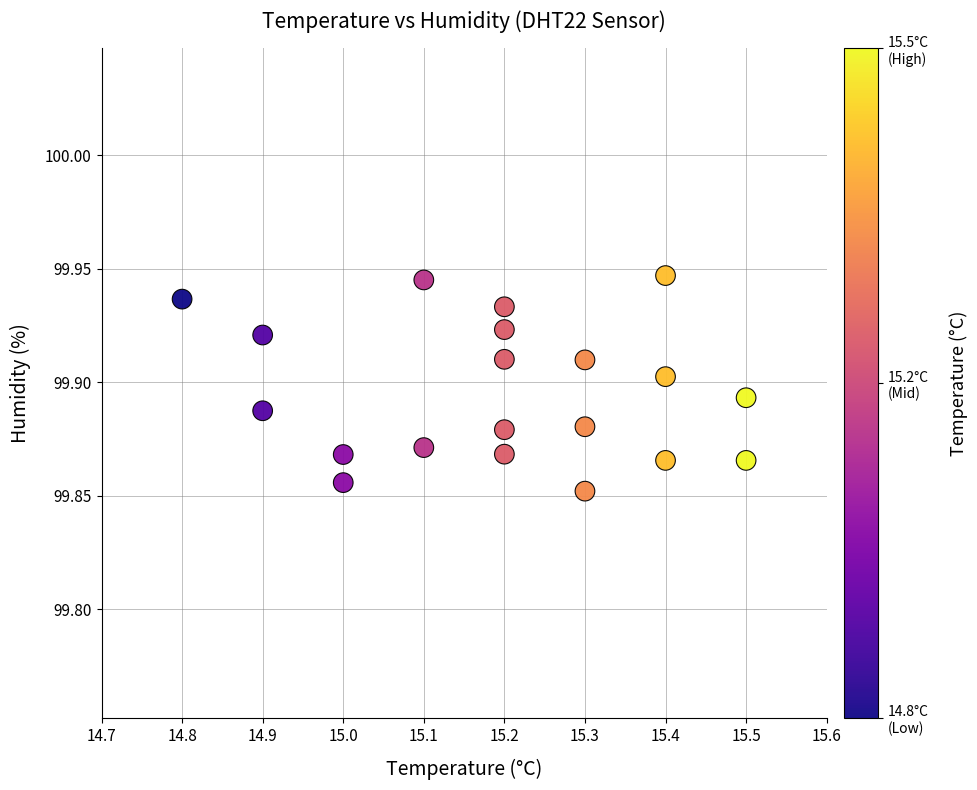

What is the range of X values (max minus min)?

0.7